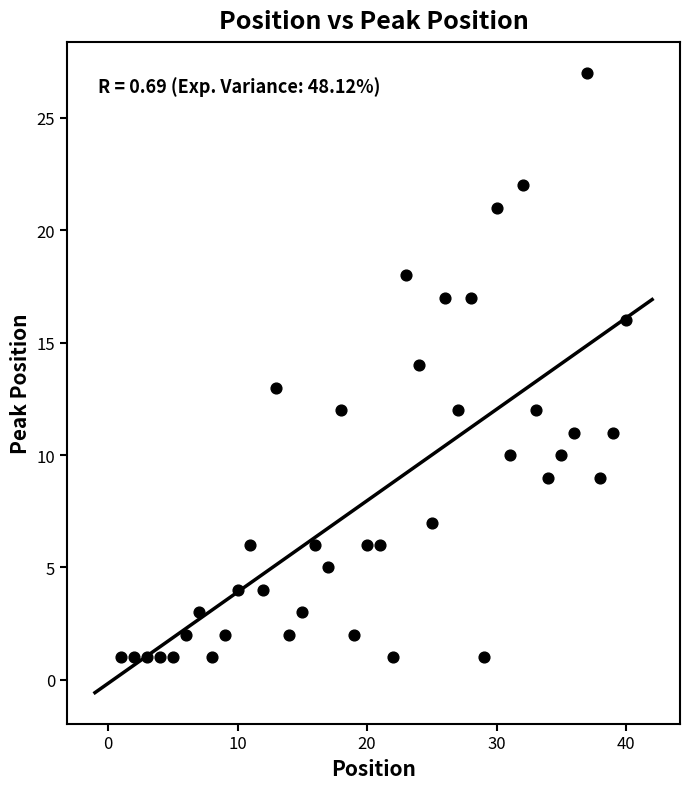

What is the range of X values (max minus min)?

39